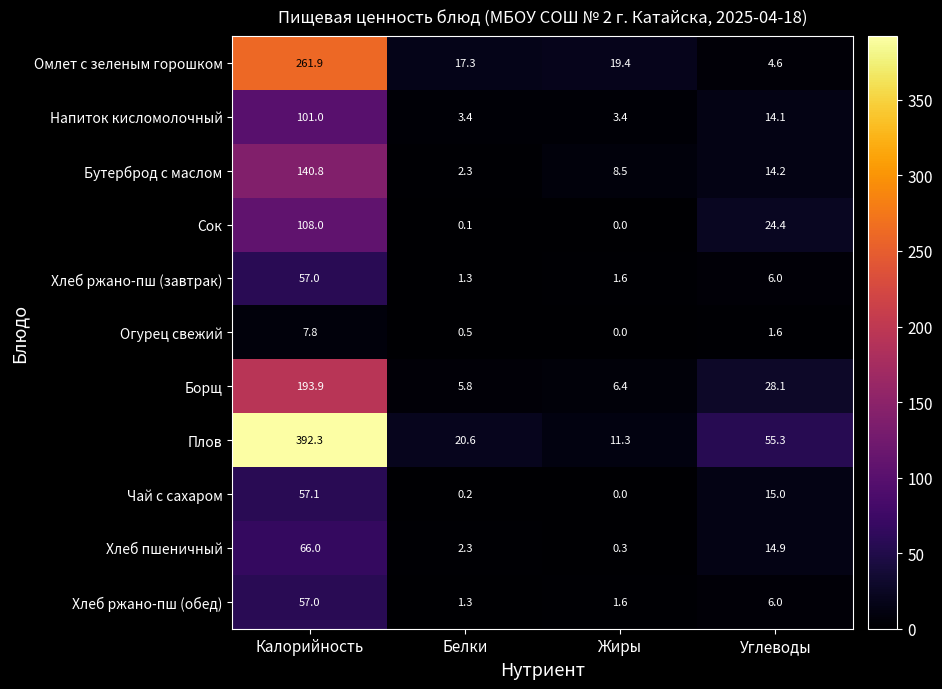

At which category does the chart reach its peak across all series?

Калорийность